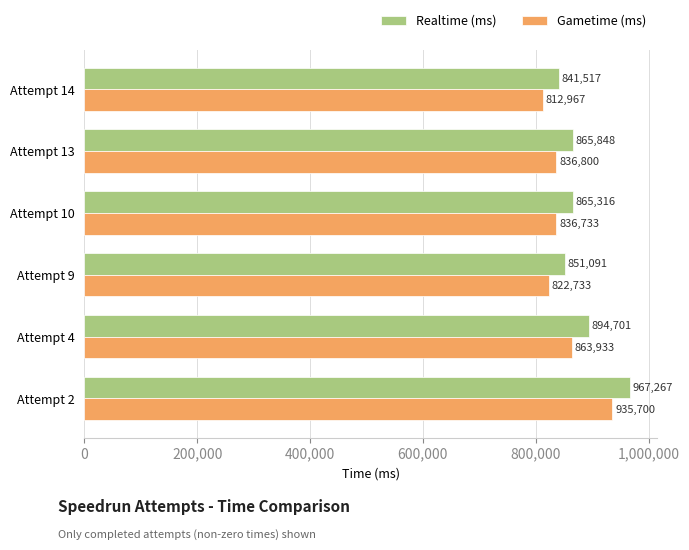

How many data points in Gametime (ms) are less than 836800?

3